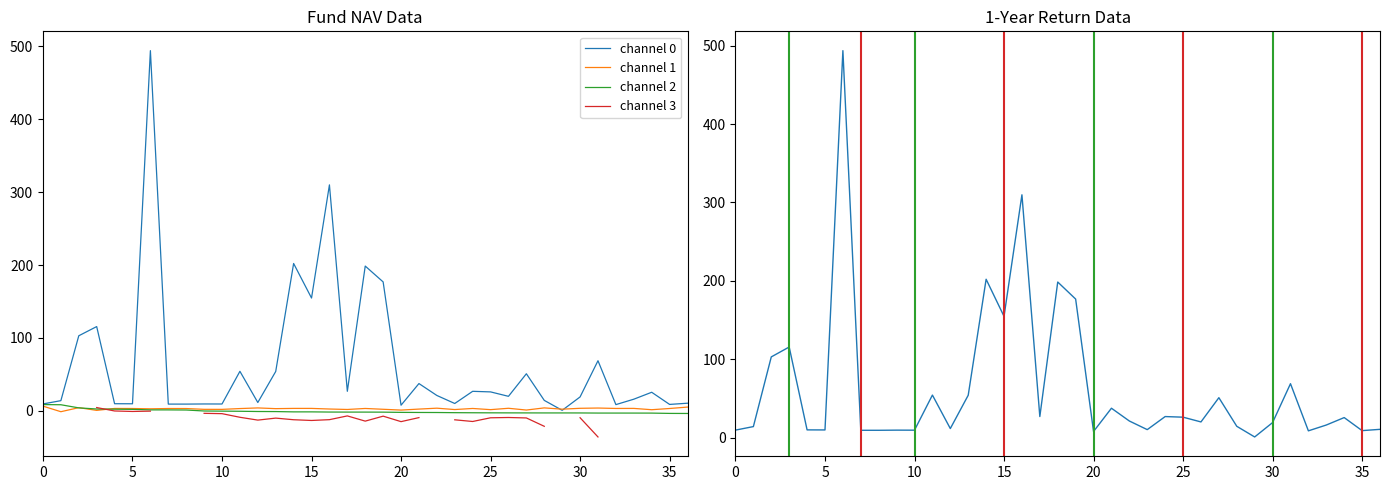

List the series in order of their peak value, lowest first.

channel 3, channel 1, channel 2, channel 0